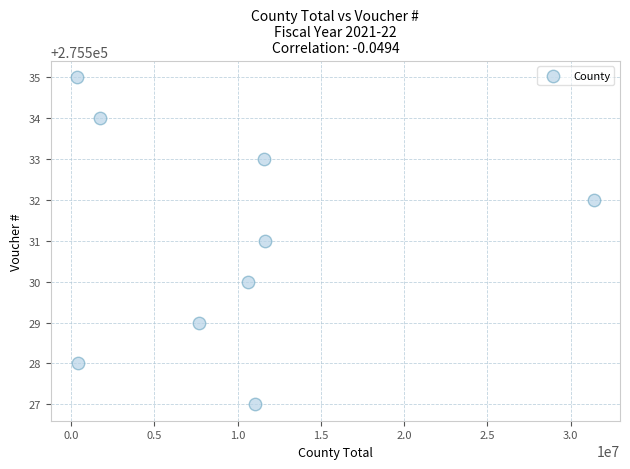

What is the average X value?

9601778